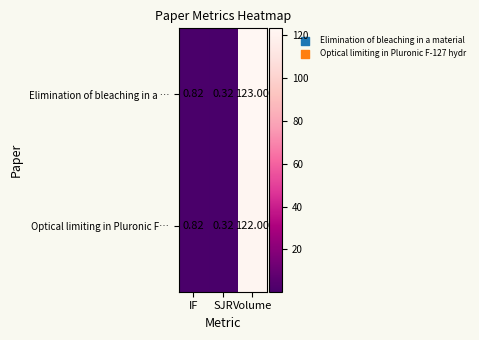

Which series has the widest spread of values?

Elimination of bleaching in a …